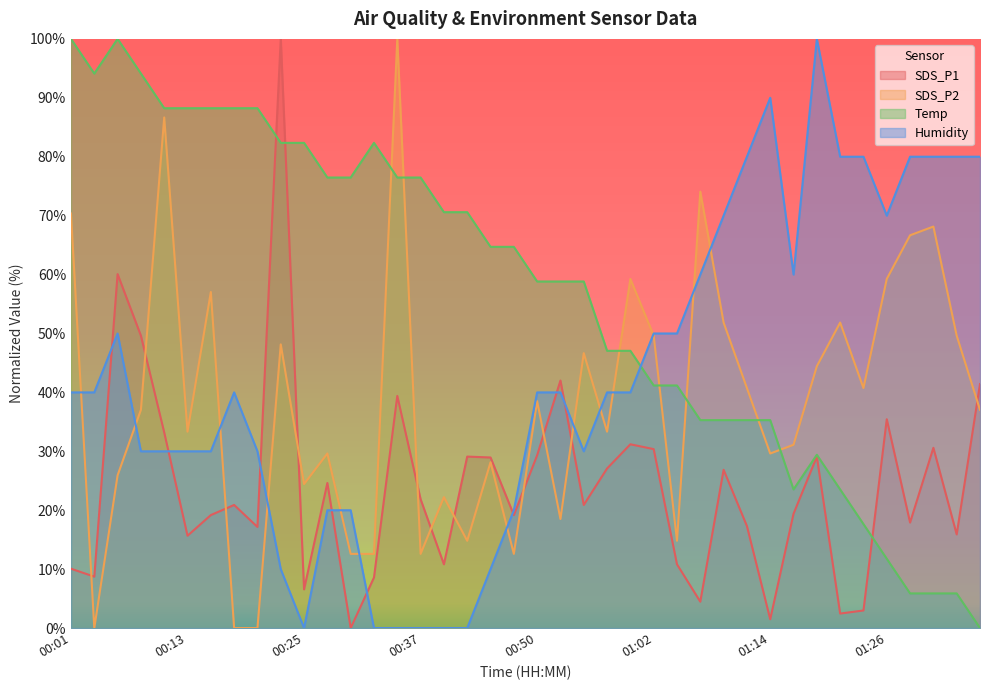

Is it true that Humidity equals -46.7 at 00:35?

False